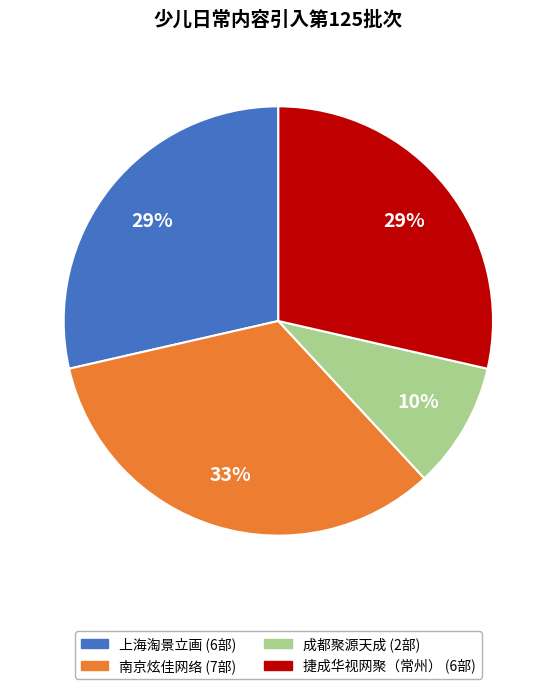

Is there any slice that represents more than half of the pie?

No